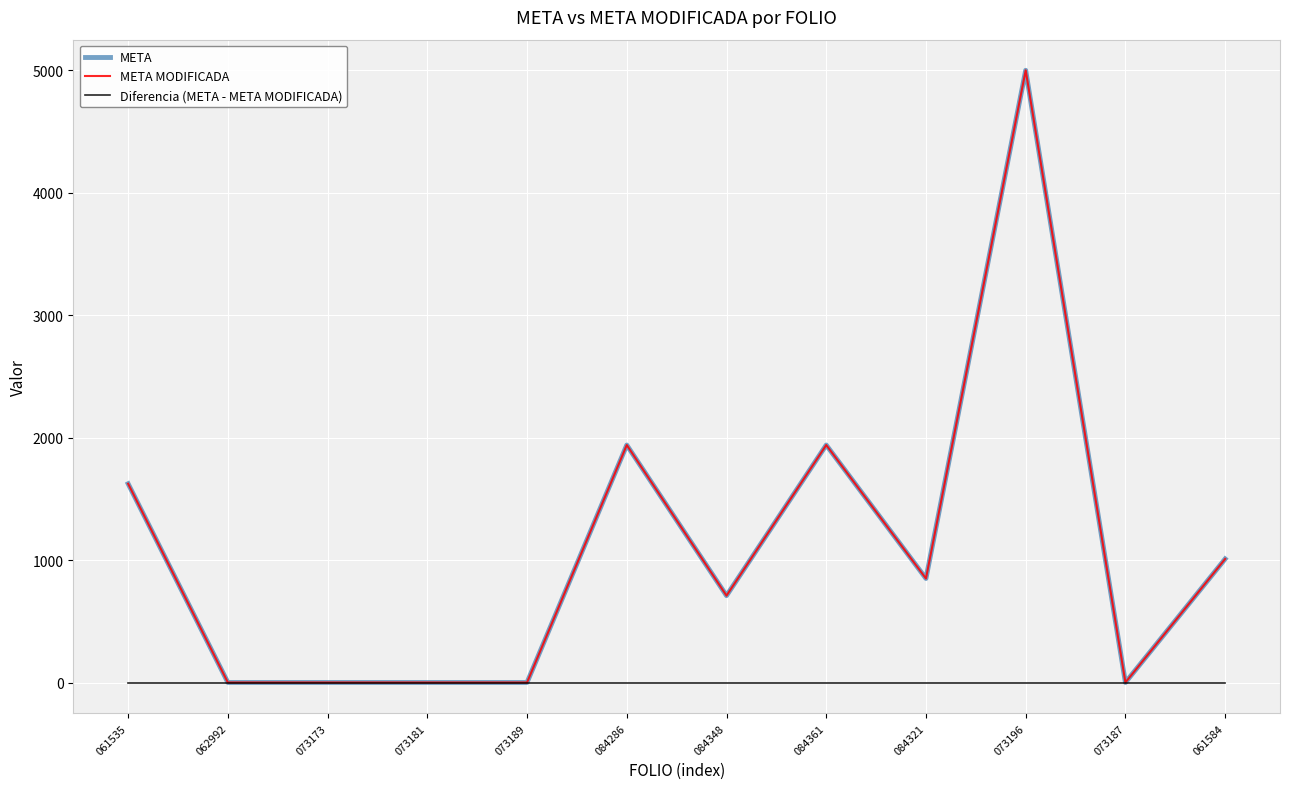

Is this an area chart (filled region under the line)?

No